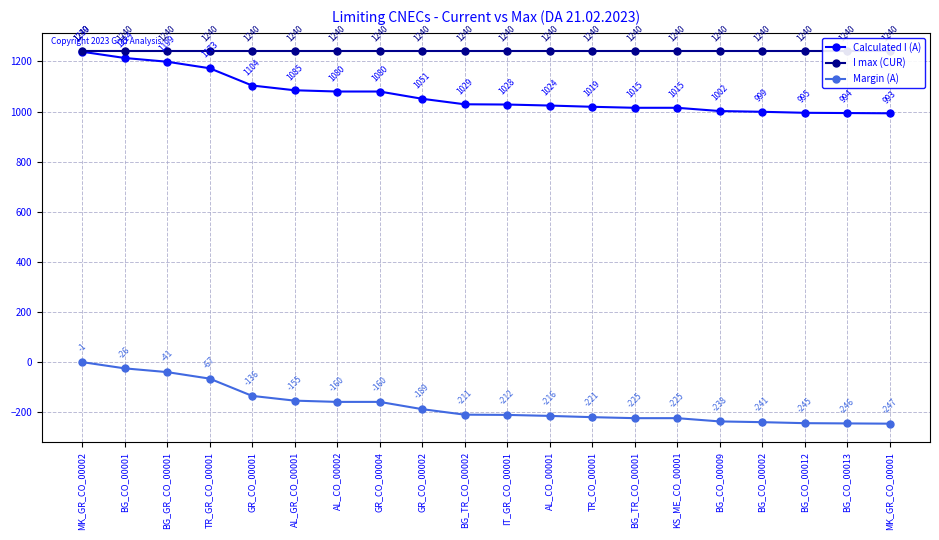

Which series has the largest total across all categories?

I max (CUR)